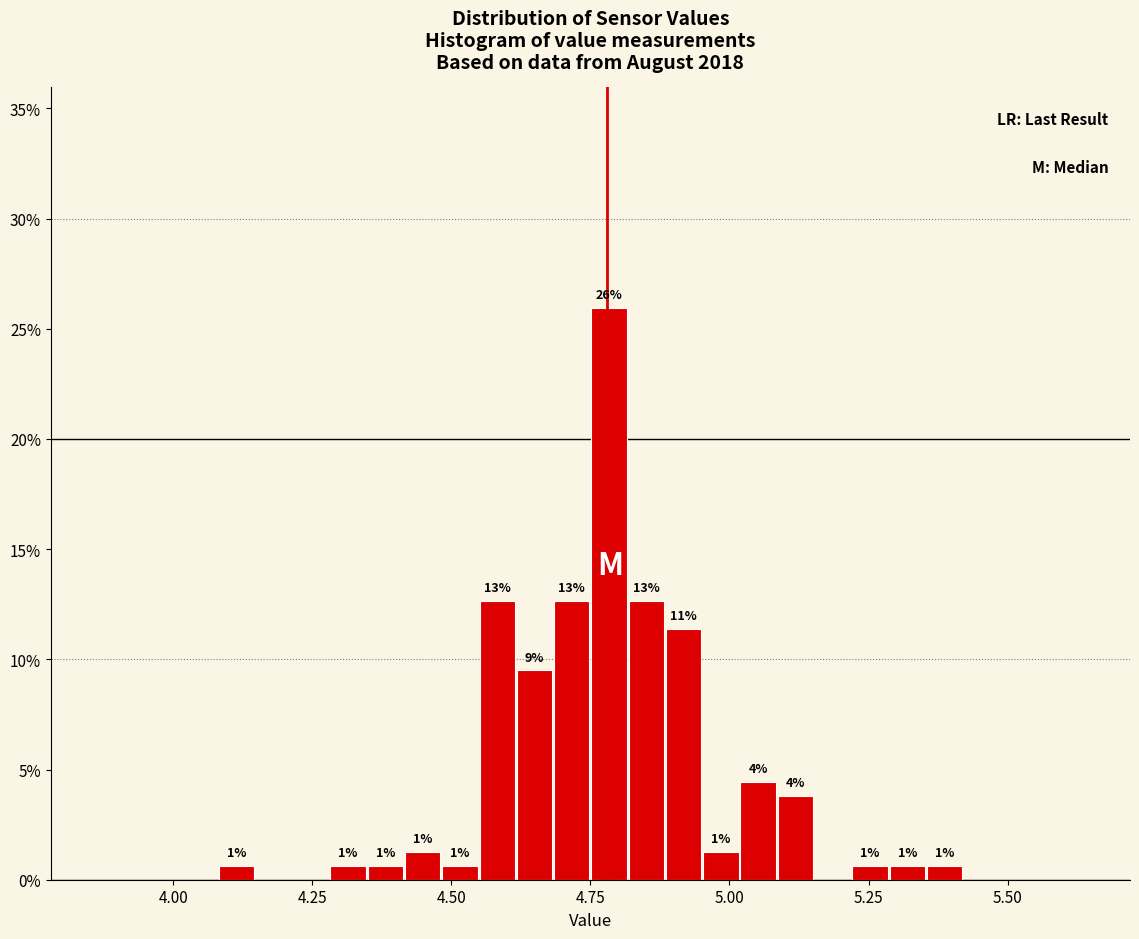

Read against the x-axis, roughly where is the centre of the tallest bar?

4.80